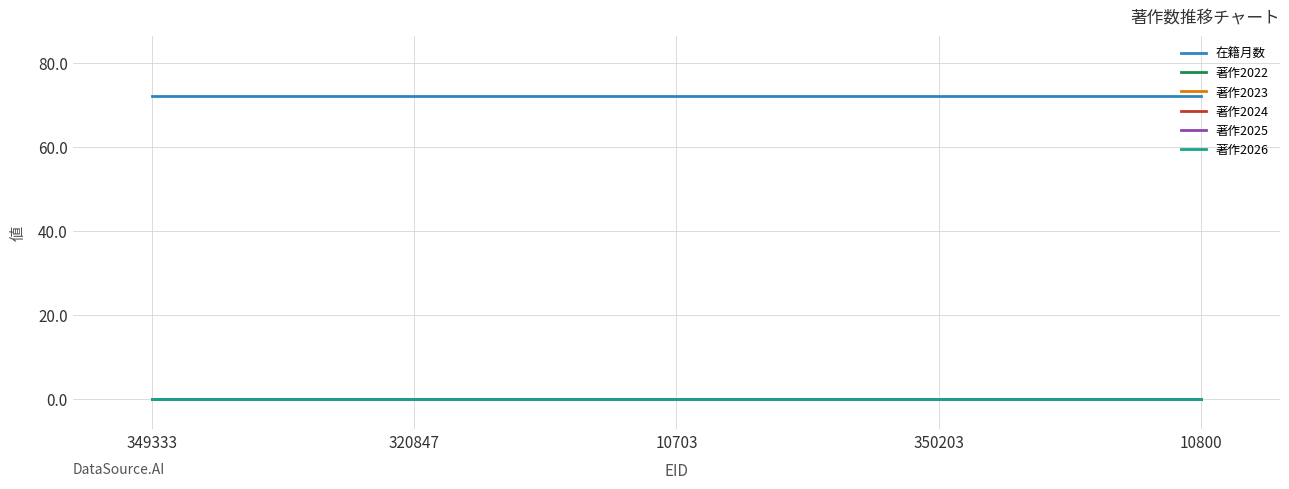

Between 349333 and 10703, which series saw the biggest shift?

在籍月数